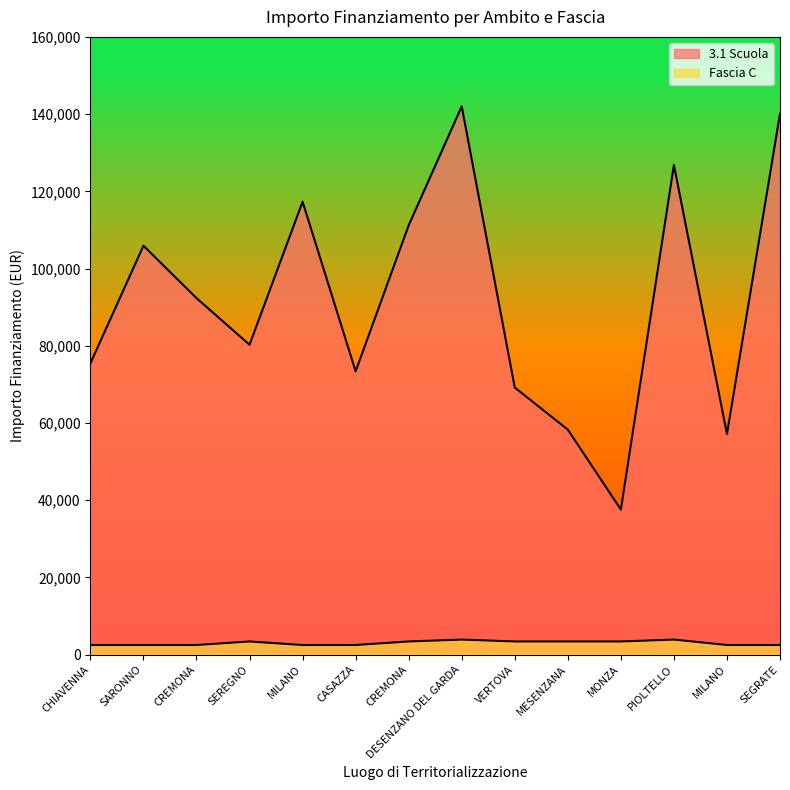

The value of Fascia C at PIOLTELLO is 5398.2. True or false?

False